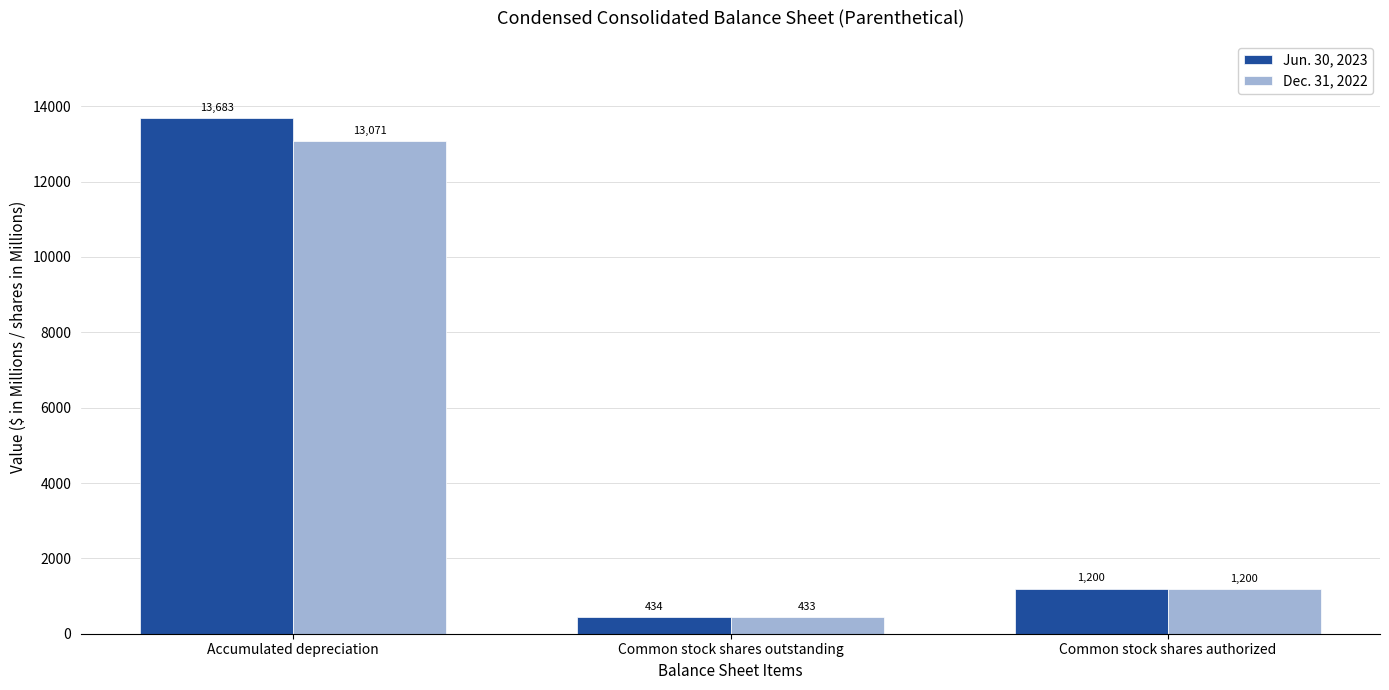

What is the total value across all series at Common stock shares authorized?

2400